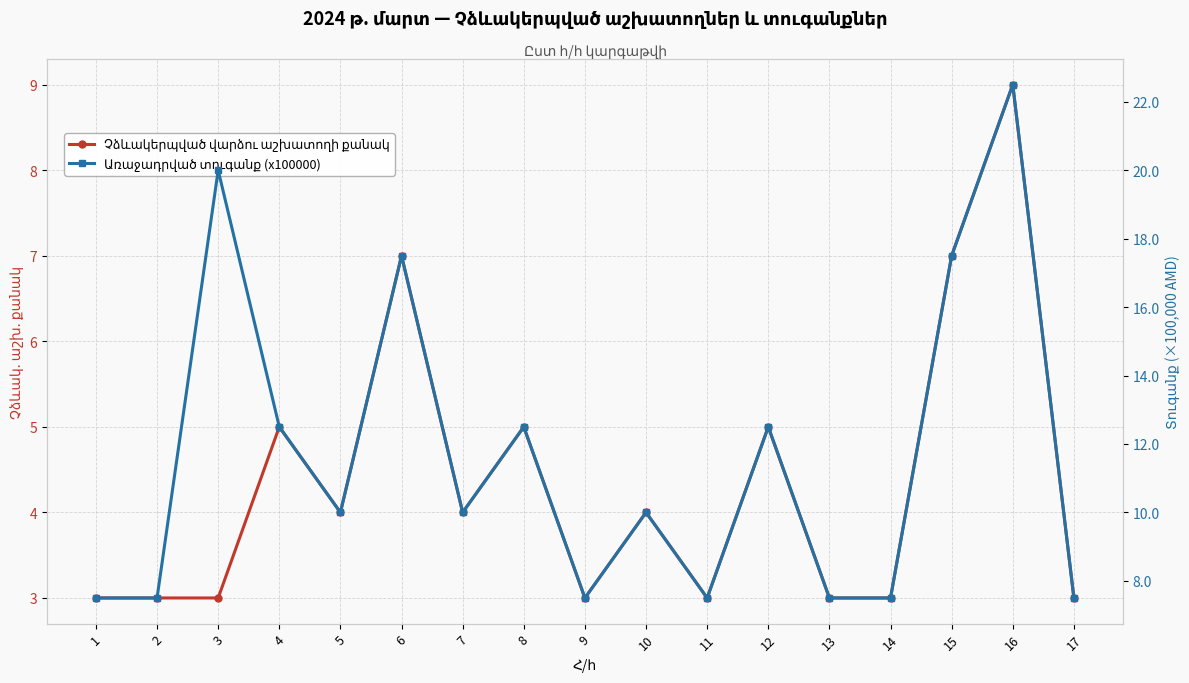

Between 3 and 14, which series saw the biggest shift?

Առաջադրված տուգանք (x100000)